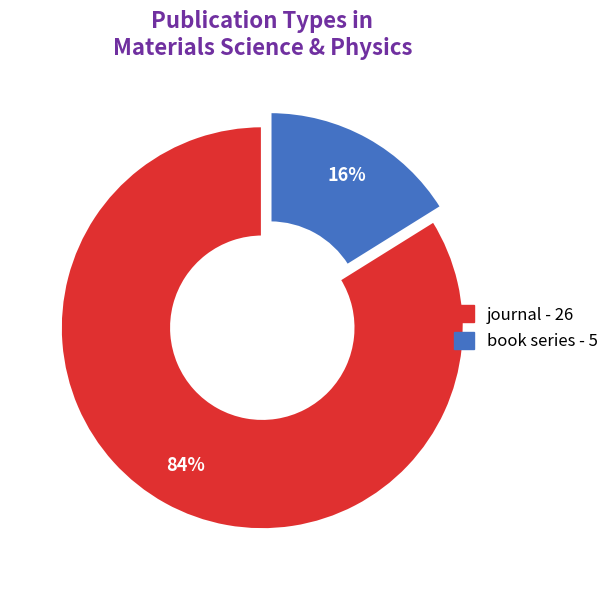

Is there any slice that represents more than half of the pie?

Yes